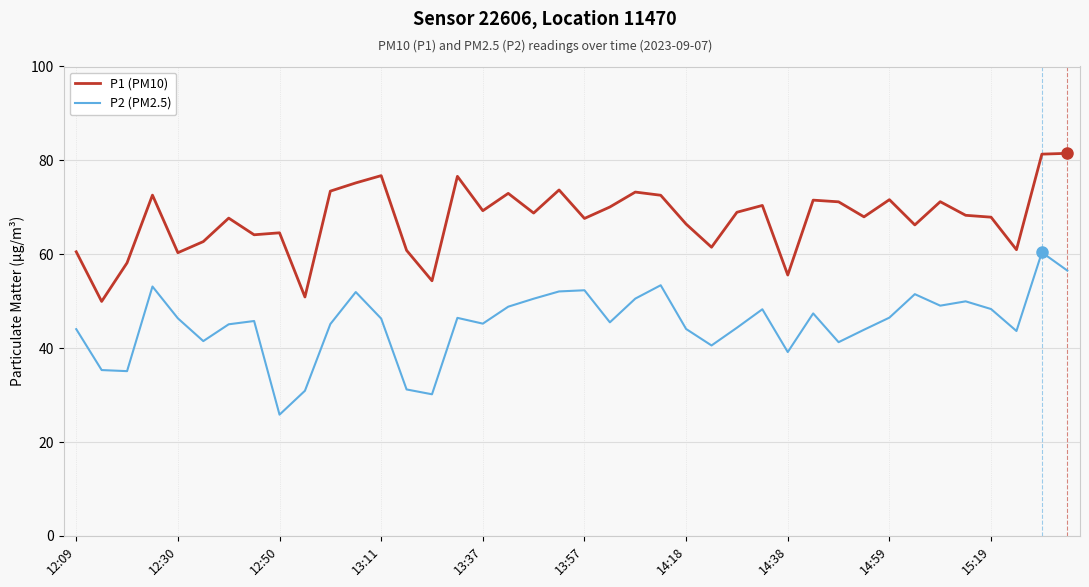

List the series in order of their peak value, highest first.

P1 (PM10), P2 (PM2.5)